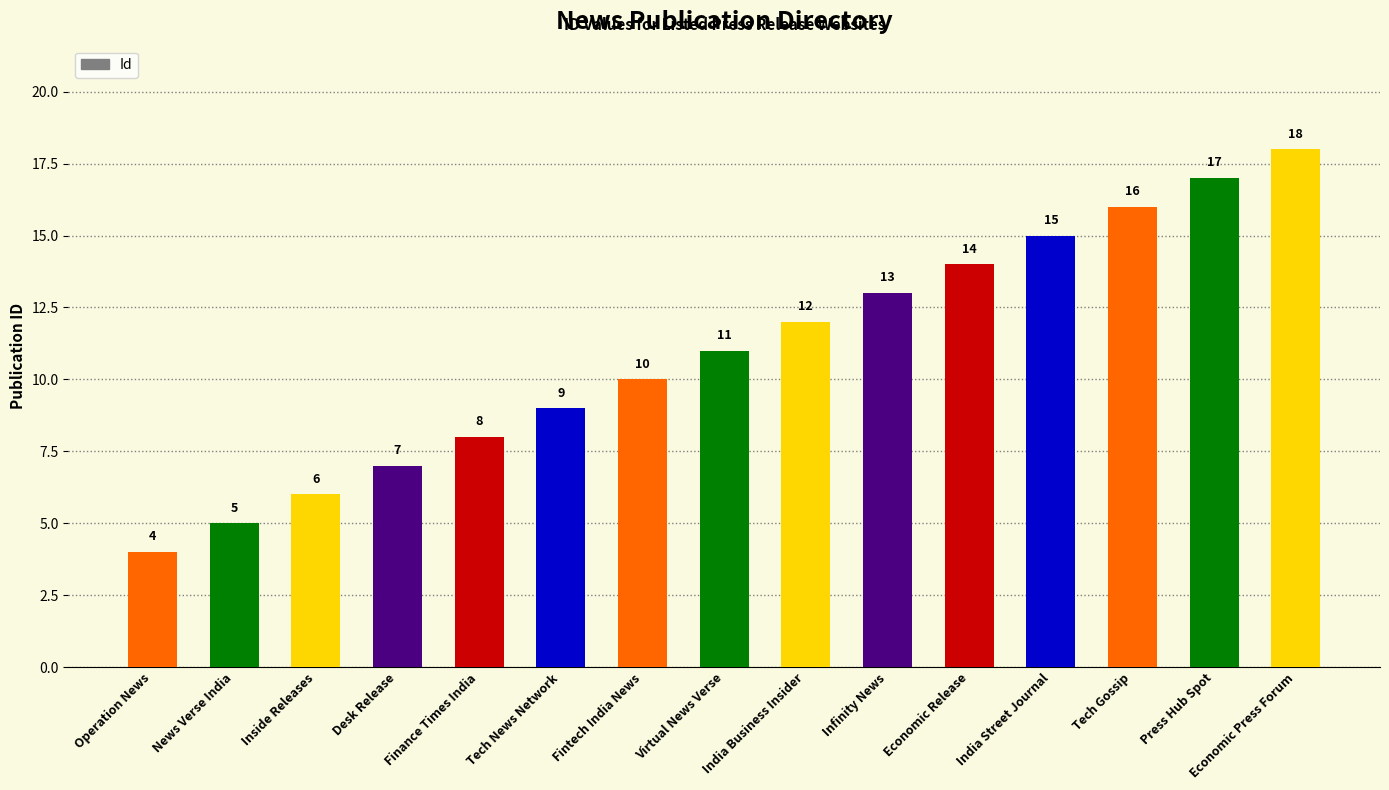

Approximately how many times larger is the value at Inside Releases compared to Economic Release?

0.4